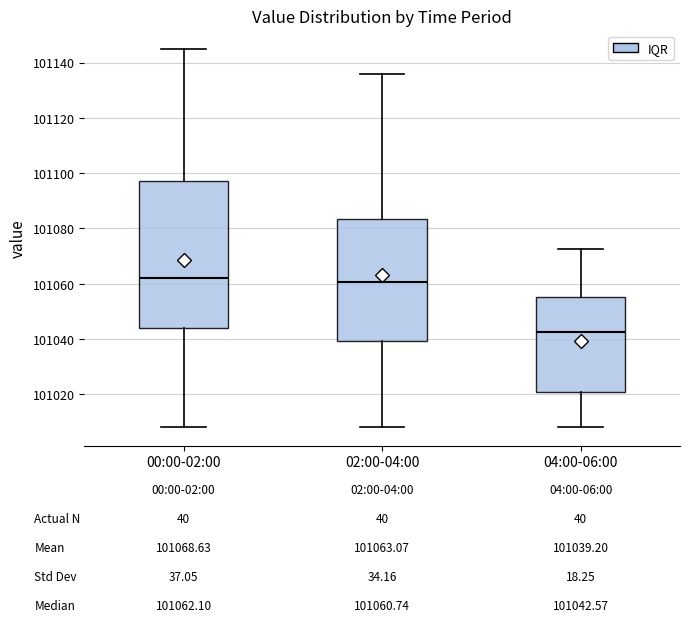

Which box has the lowest median line?

04:00-06:00